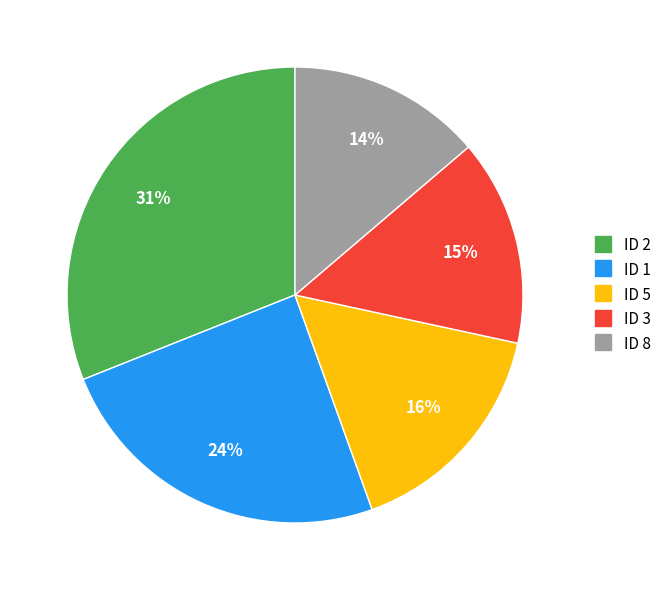

Is there a majority slice in this chart?

No